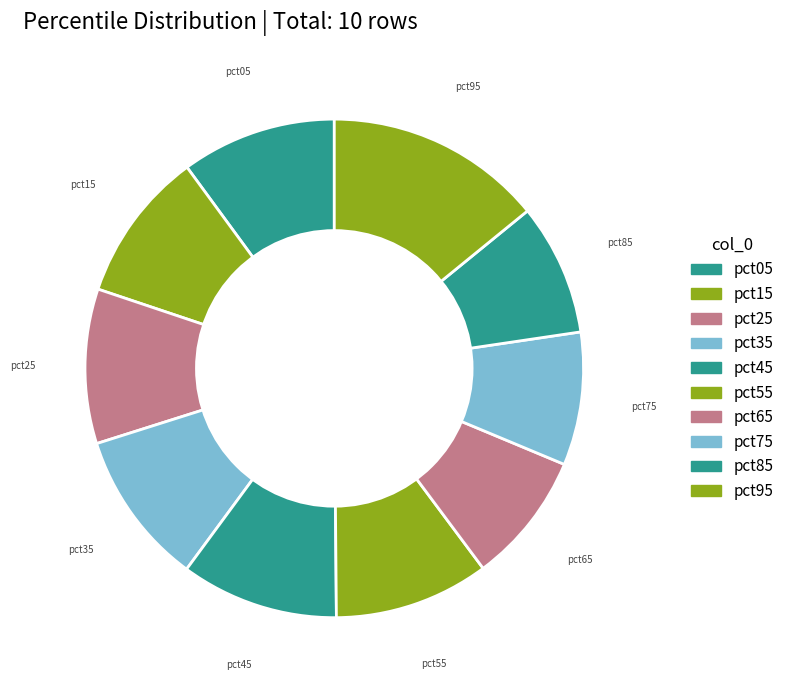

Count the number of slices in the pie.

10